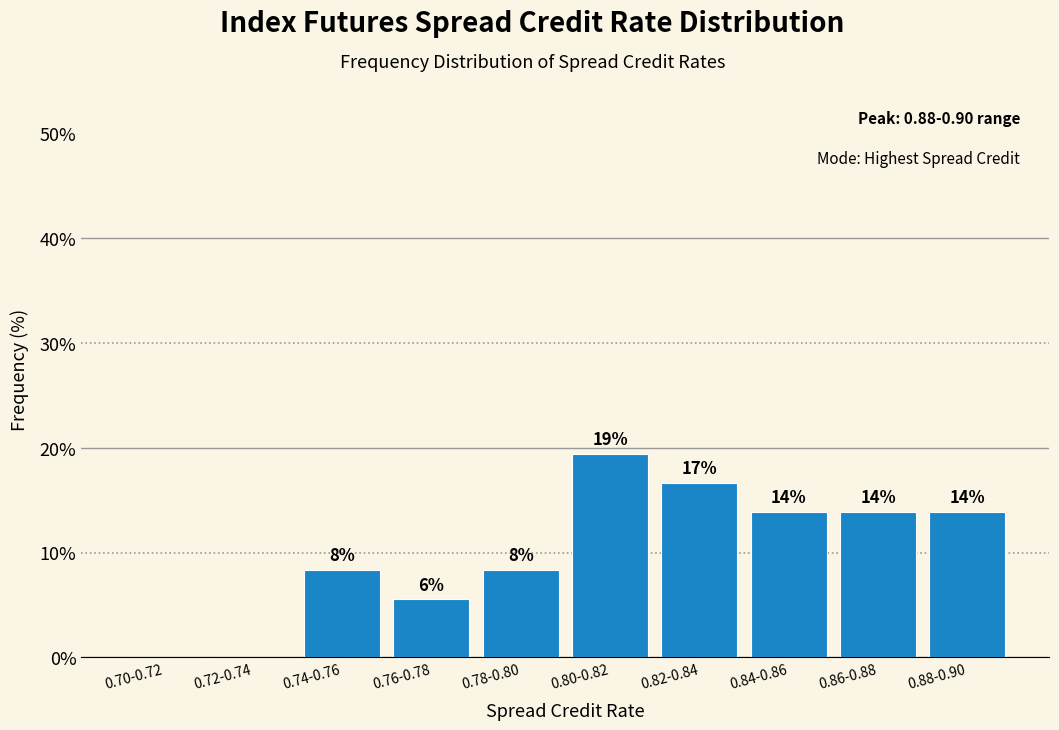

Are the bars horizontal?

No